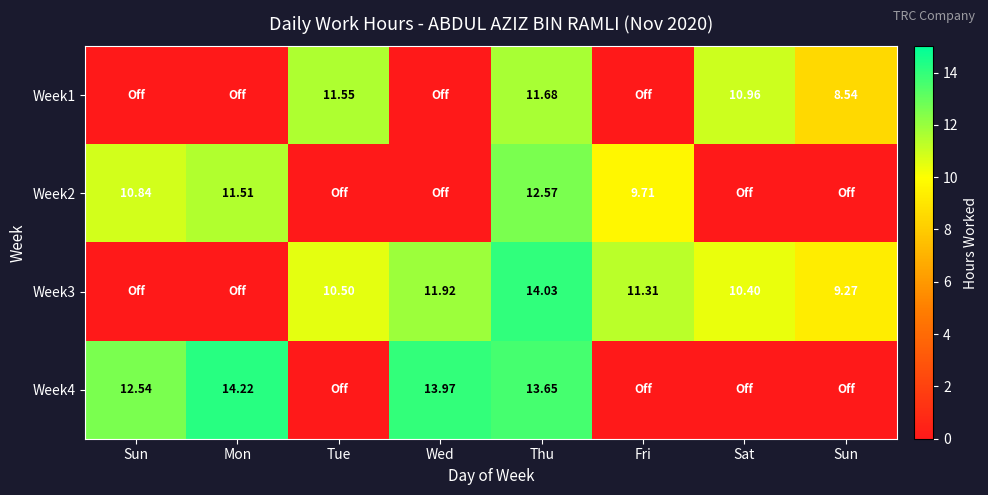

At how many categories does at least one series exceed 1?

8